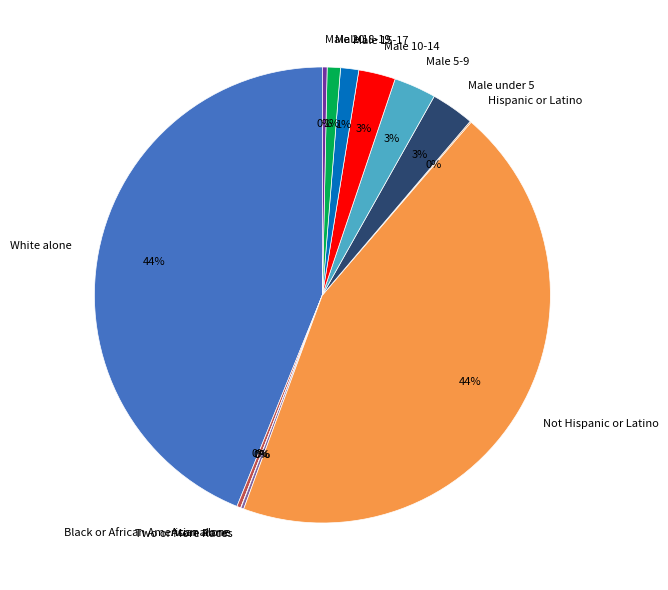

Is it true that White alone is 44% of the pie?

True